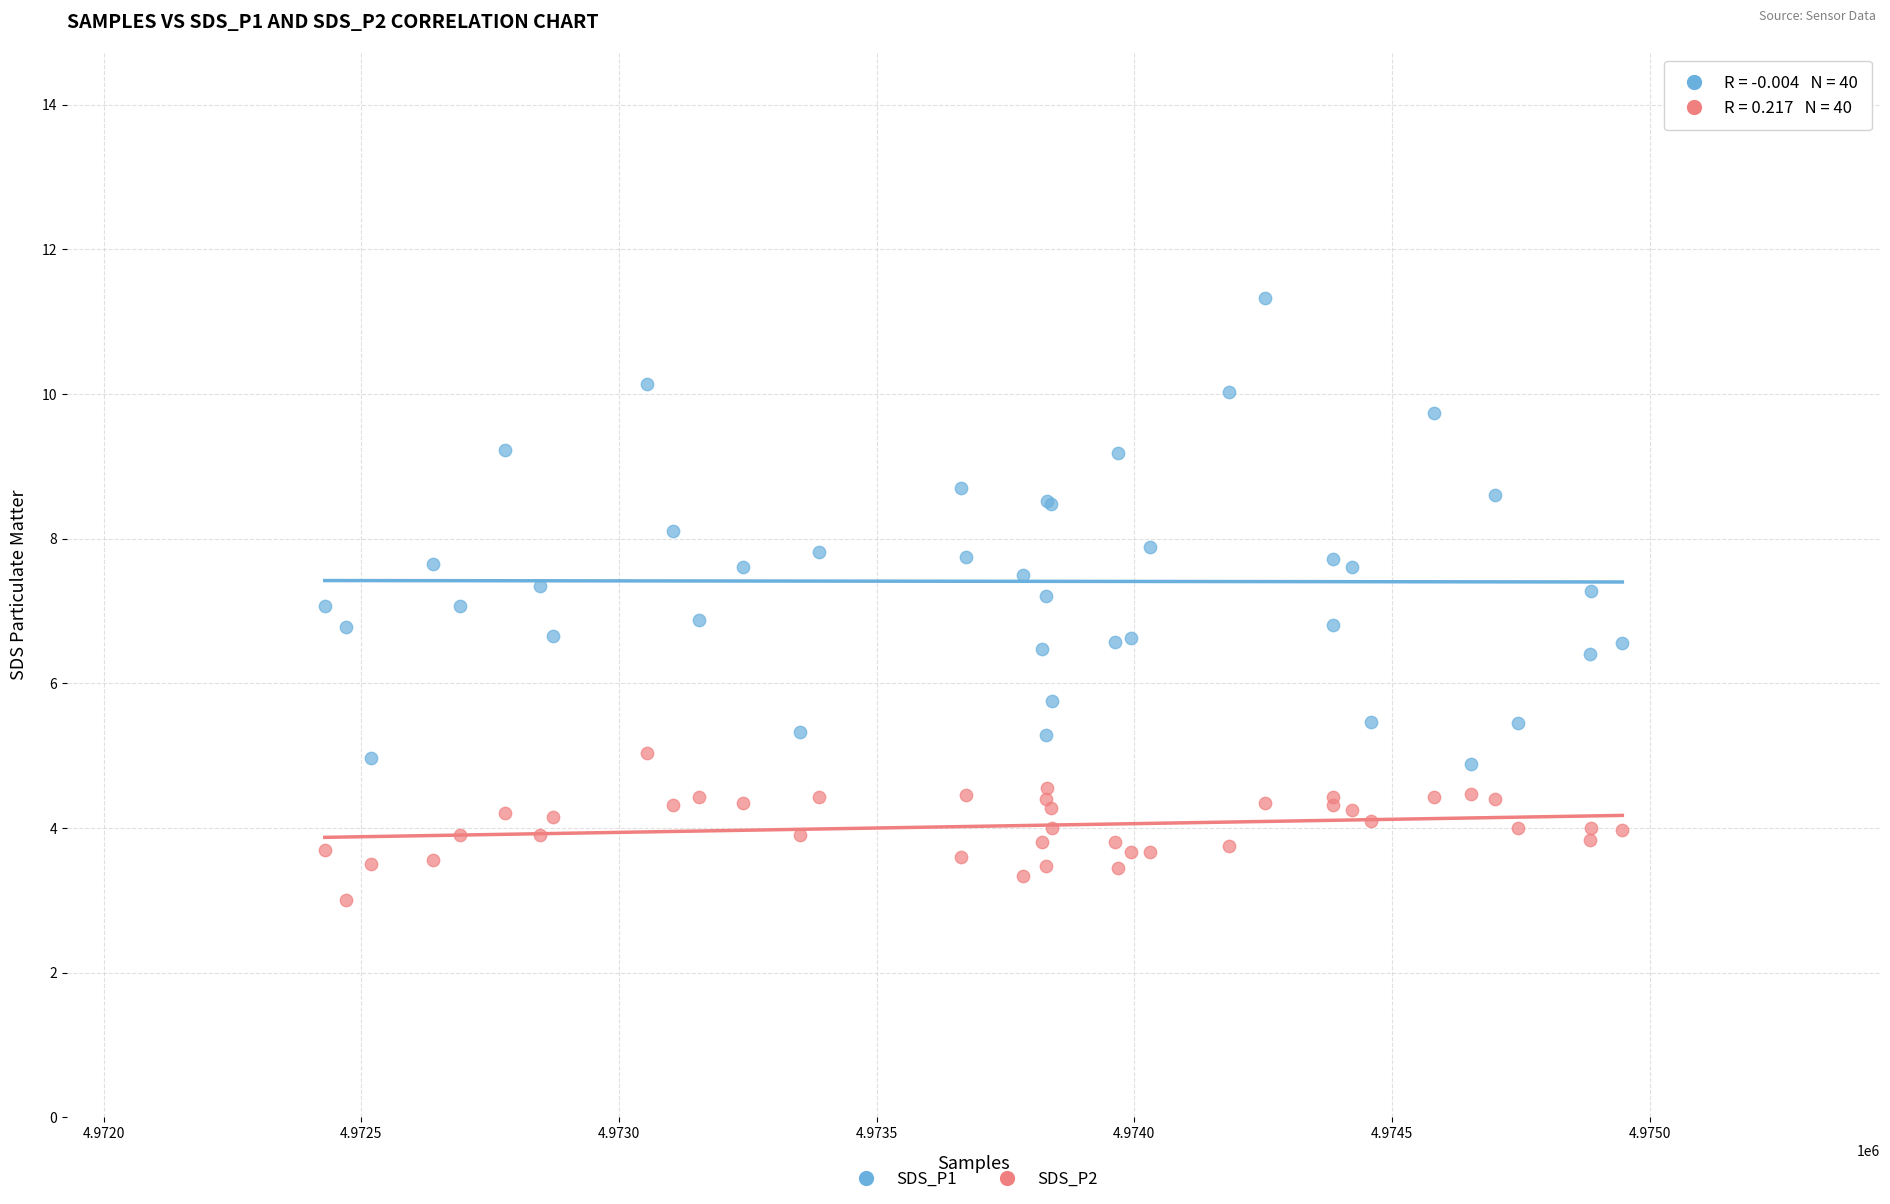

Which series has the largest Y range (max minus min)?

SDS_P1